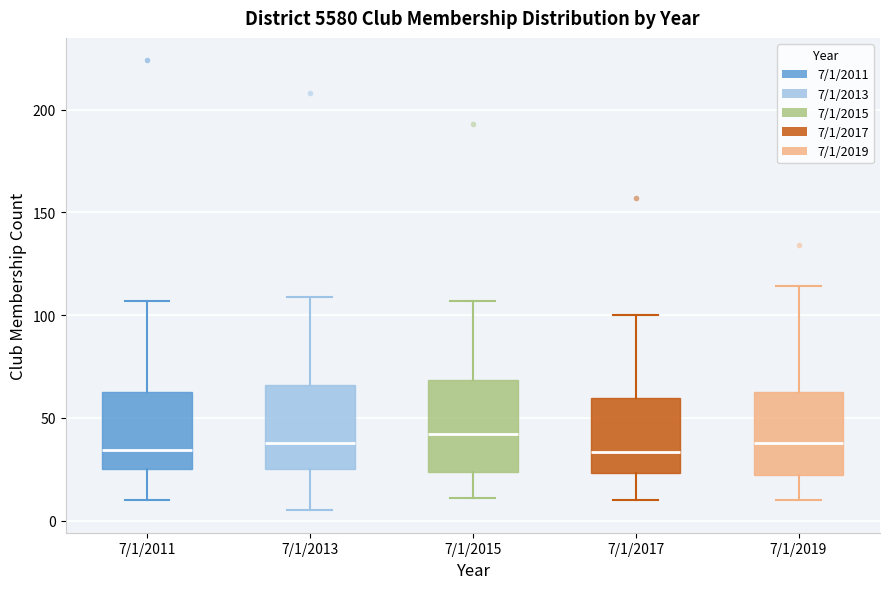

Reading left to right, transcribe this box plot: for each box, give where its median line is, the range the box spans, and where its two whiskers end, as read against the y-axis. The values are not printed on the chart, so give them approximately, as read against the axis.

7/1/2011: median 35, box 25 to 65, whiskers 10 to 105
7/1/2013: median 40, box 25 to 65, whiskers 5 to 110
7/1/2015: median 40, box 25 to 70, whiskers 10 to 105
7/1/2017: median 35, box 25 to 60, whiskers 10 to 100
7/1/2019: median 40, box 20 to 65, whiskers 10 to 115